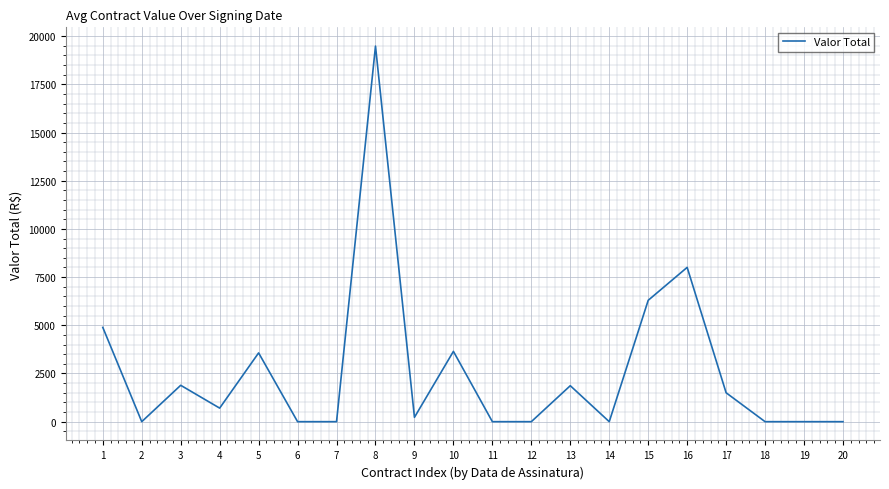

The chart shows a value of 0.0 at 12. True or false?

True